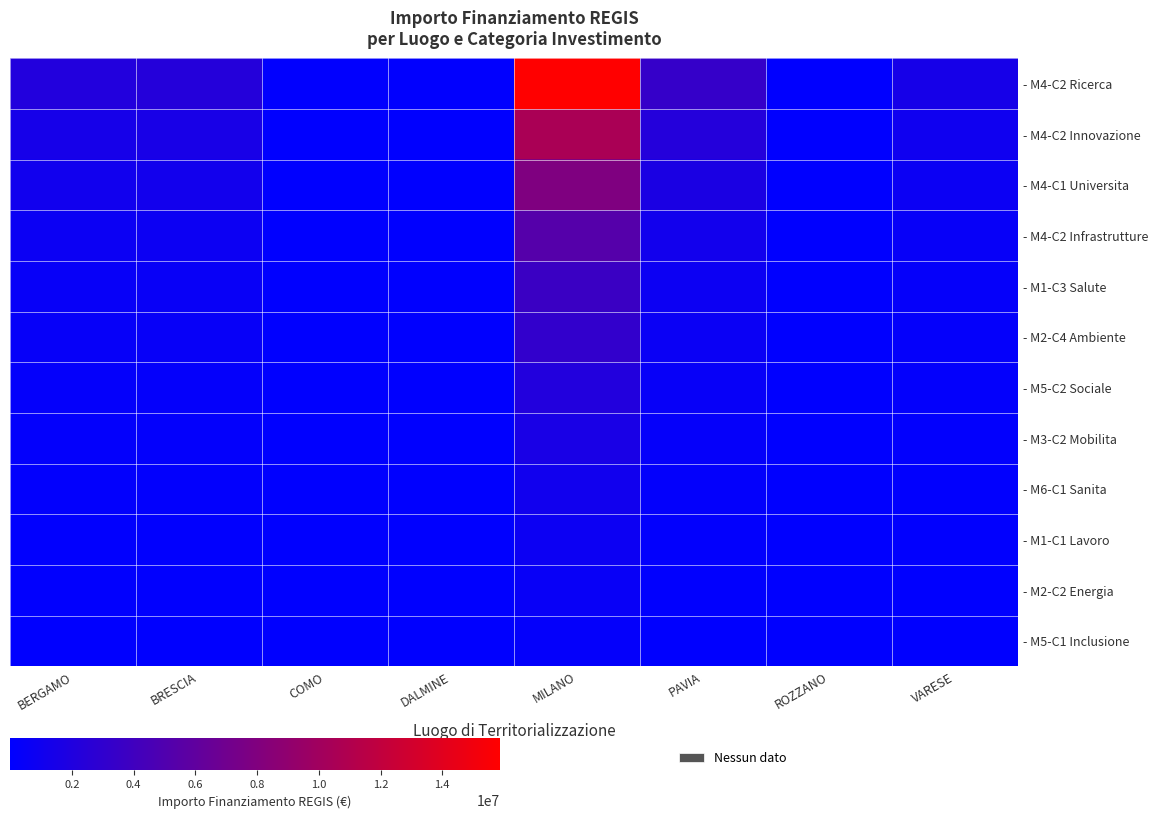

Which series has the largest total across all categories?

- M4-C2 Ricerca